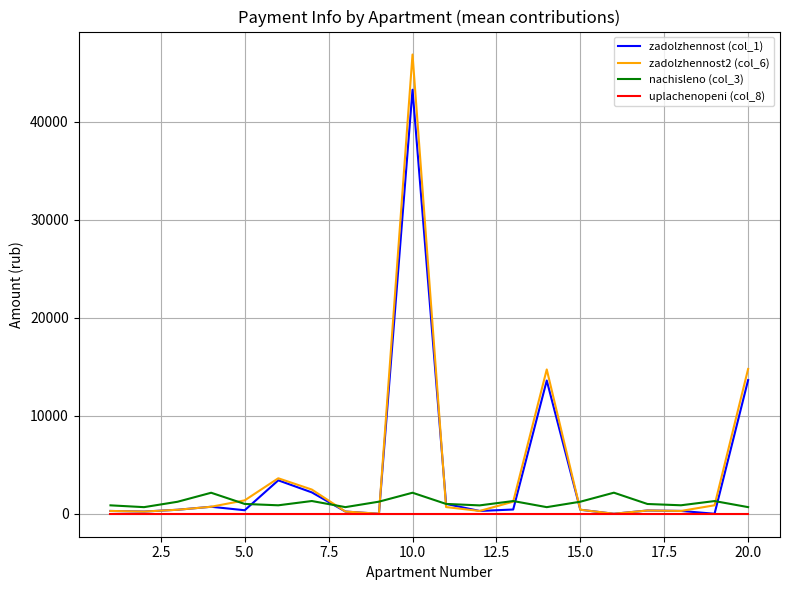

True or false: nachisleno (col_3) has more than 0 points higher than both neighbors.

True